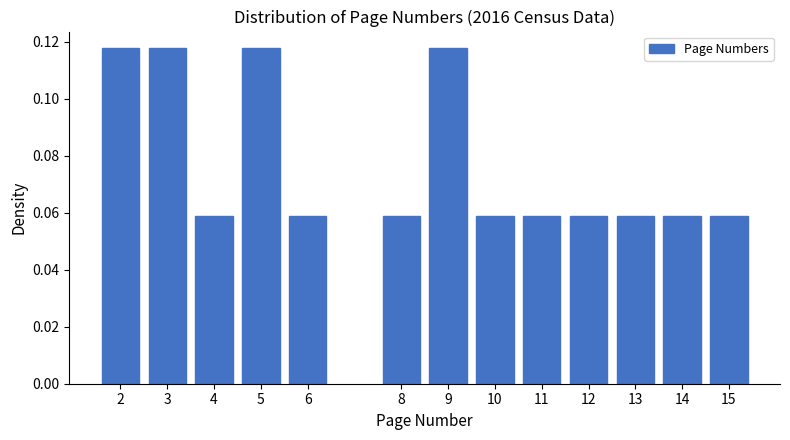

The chart shows a value of 0.0 at 10. True or false?

False